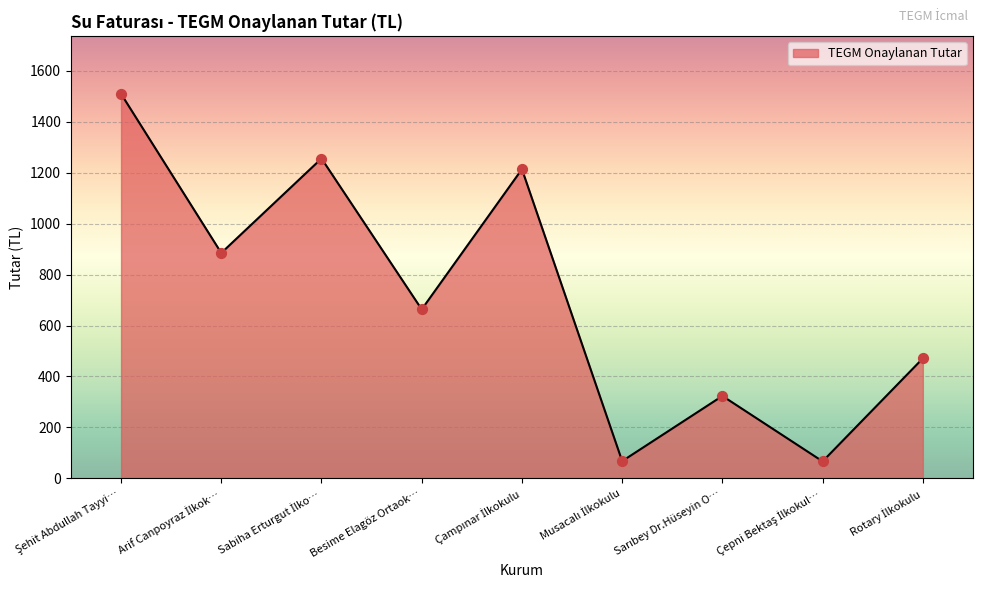

The chart shows a value of 663.5 at Besime Elagöz Ortaok…. True or false?

True